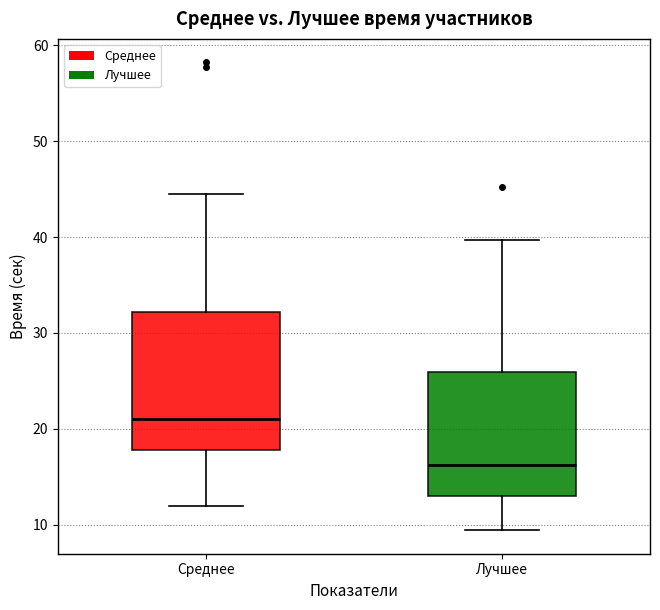

Reading left to right, transcribe this box plot: for each box, give where its median line is, the range the box spans, and where its two whiskers end, as read against the y-axis. The values are not printed on the chart, so give them approximately, as read against the axis.

Среднее: median 21, box 18 to 32, whiskers 12 to 44
Лучшее: median 16, box 13 to 26, whiskers 9 to 40